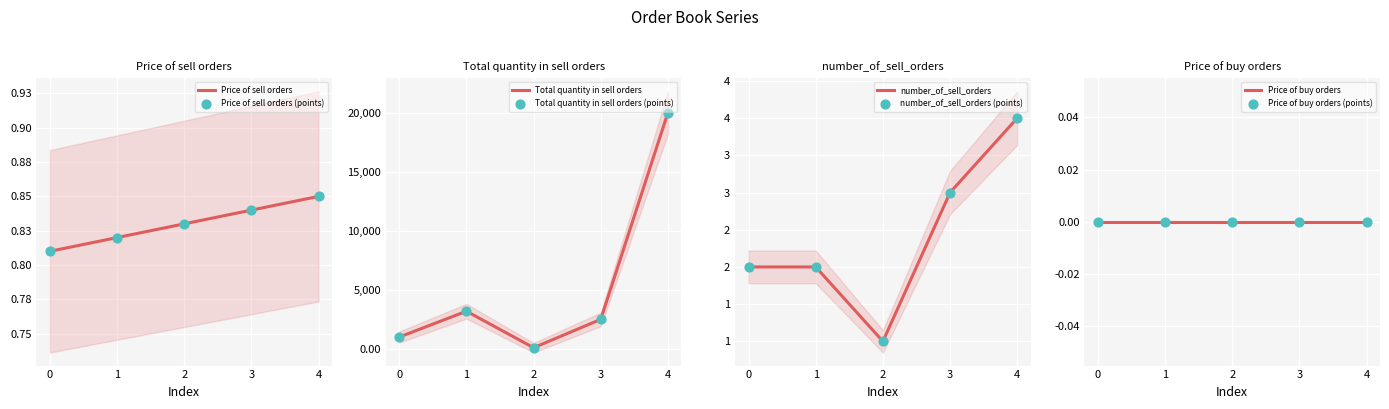

What is the total value across all series at 0?

1004.8